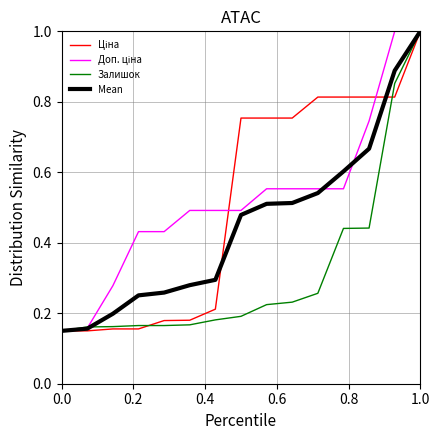

What is the greatest value displayed?

1.0